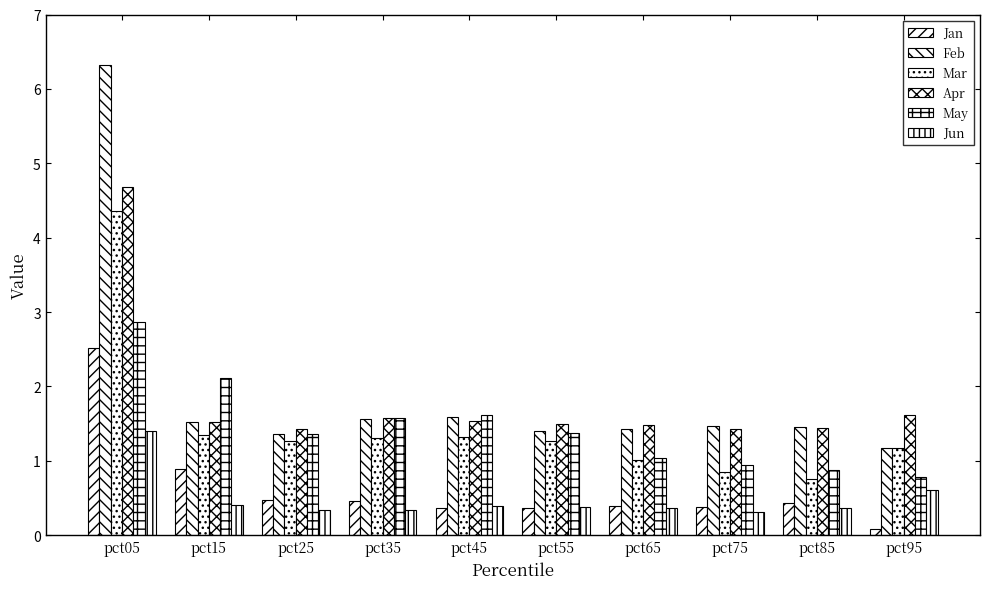

Reading left to right, what are all the values shown in this chart?

Jan: 2.5	0.9	0.5	0.5	0.4	0.4	0.4	0.4	0.4	0.1
Feb: 6.3	1.5	1.4	1.6	1.6	1.4	1.4	1.5	1.5	1.2
Mar: 4.4	1.3	1.3	1.3	1.3	1.3	1.0	0.9	0.8	1.2
Apr: 4.7	1.5	1.4	1.6	1.5	1.5	1.5	1.4	1.4	1.6
May: 2.9	2.1	1.4	1.6	1.6	1.4	1.0	0.9	0.9	0.8
Jun: 1.4	0.4	0.3	0.3	0.4	0.4	0.4	0.3	0.4	0.6